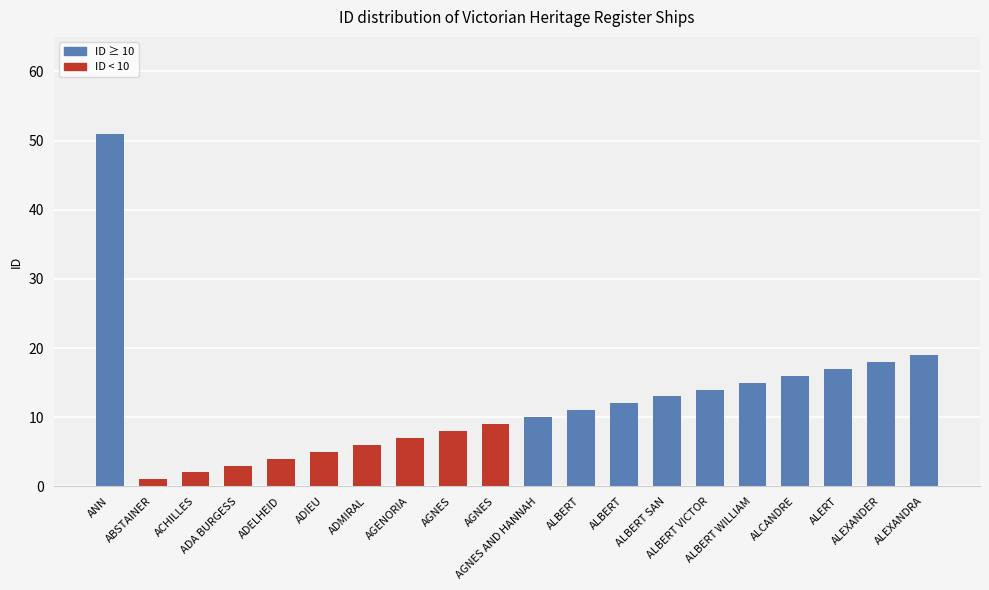

Does the chart contain any negative values?

No